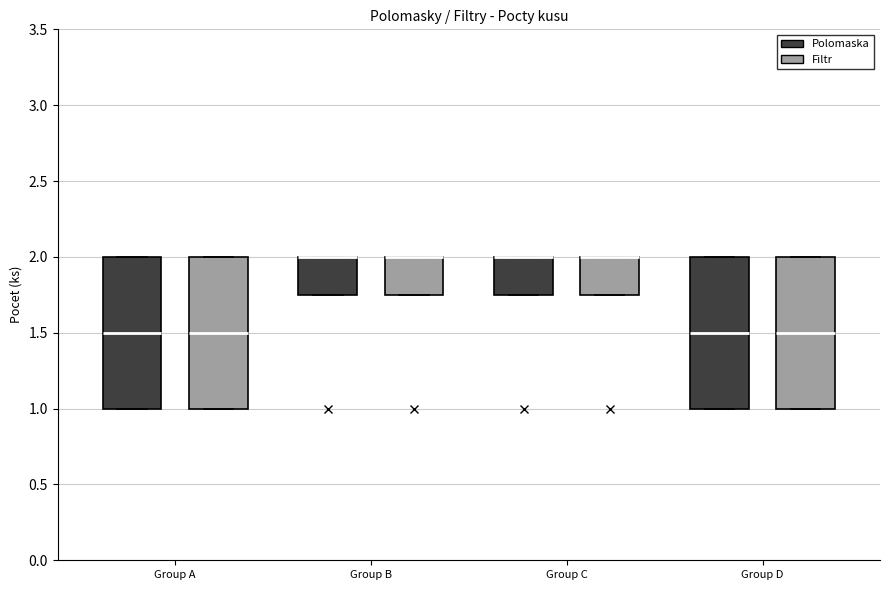

Reading left to right, read every box against the y-axis: the position of its median line, the range the box covers, and the ends of its whiskers. The values are not printed on the chart, so give them approximately, as read against the axis.

Group A (Polomaska): median 1.50, box 1.00 to 2.00, whiskers 1.00 to 2.00
Group A (Filtr): median 1.50, box 1.00 to 2.00, whiskers 1.00 to 2.00
Group B (Polomaska): median 2.00 (drawn on the box's upper edge), box 1.75 to 2.00, whiskers 1.75 to 2.00
Group B (Filtr): median 2.00 (drawn on the box's upper edge), box 1.75 to 2.00, whiskers 1.75 to 2.00
Group C (Polomaska): median 2.00 (drawn on the box's upper edge), box 1.75 to 2.00, whiskers 1.75 to 2.00
Group C (Filtr): median 2.00 (drawn on the box's upper edge), box 1.75 to 2.00, whiskers 1.75 to 2.00
Group D (Polomaska): median 1.50, box 1.00 to 2.00, whiskers 1.00 to 2.00
Group D (Filtr): median 1.50, box 1.00 to 2.00, whiskers 1.00 to 2.00